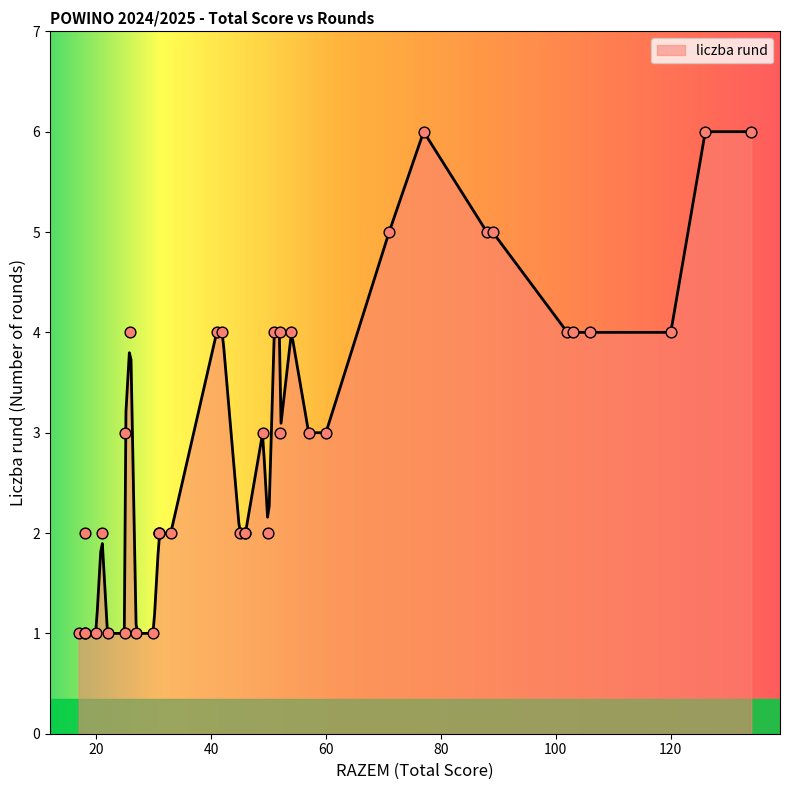

What is the change in value from 89 to 25?

-2